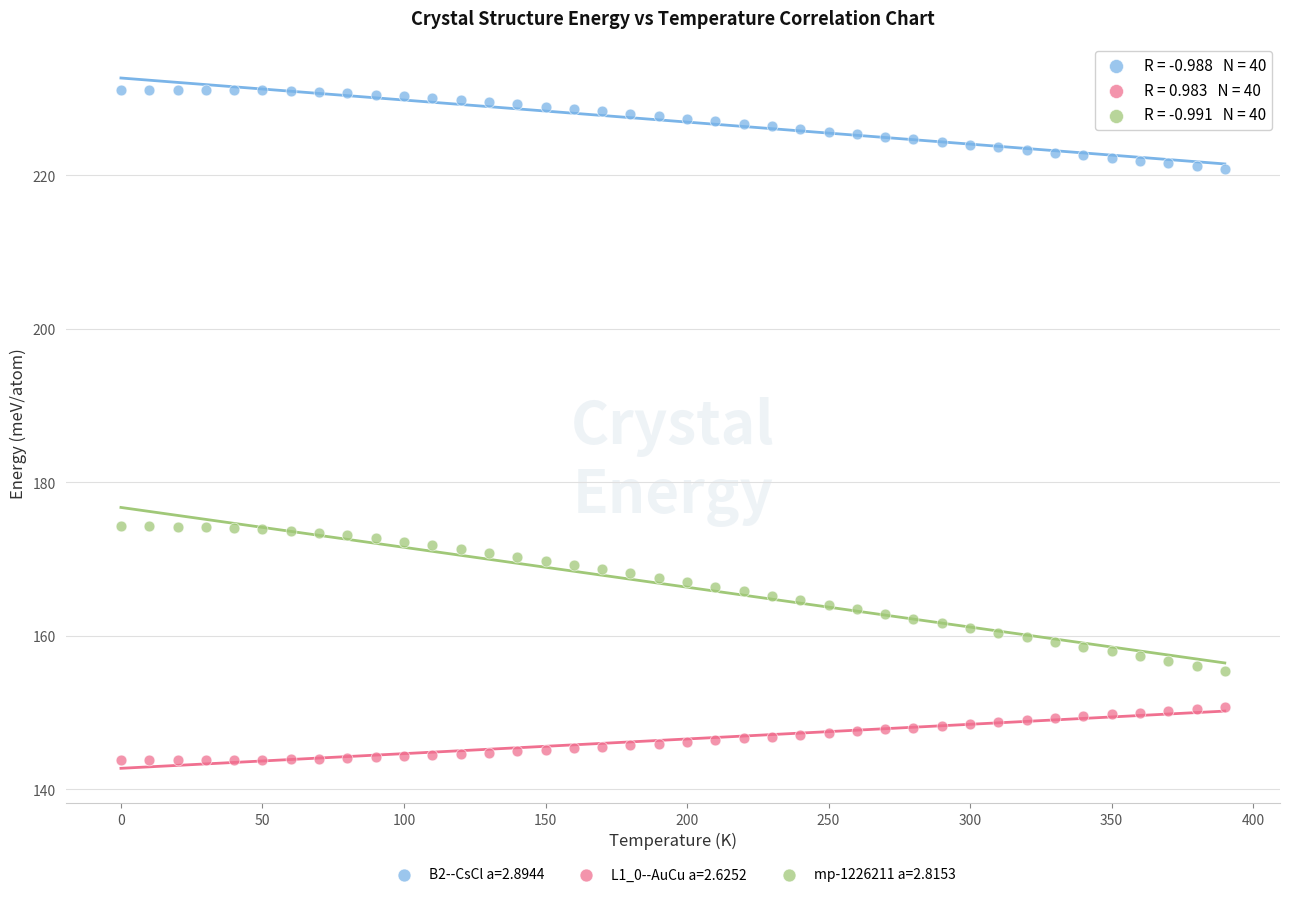

Which series reaches the maximum Y coordinate?

B2--CsCl a=2.8944